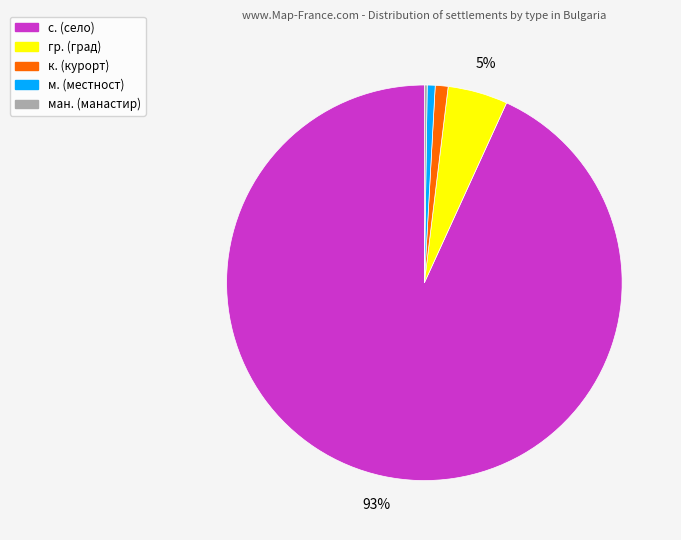

To the nearest percent, what is the difference between the largest and smallest slice percentages?

93%